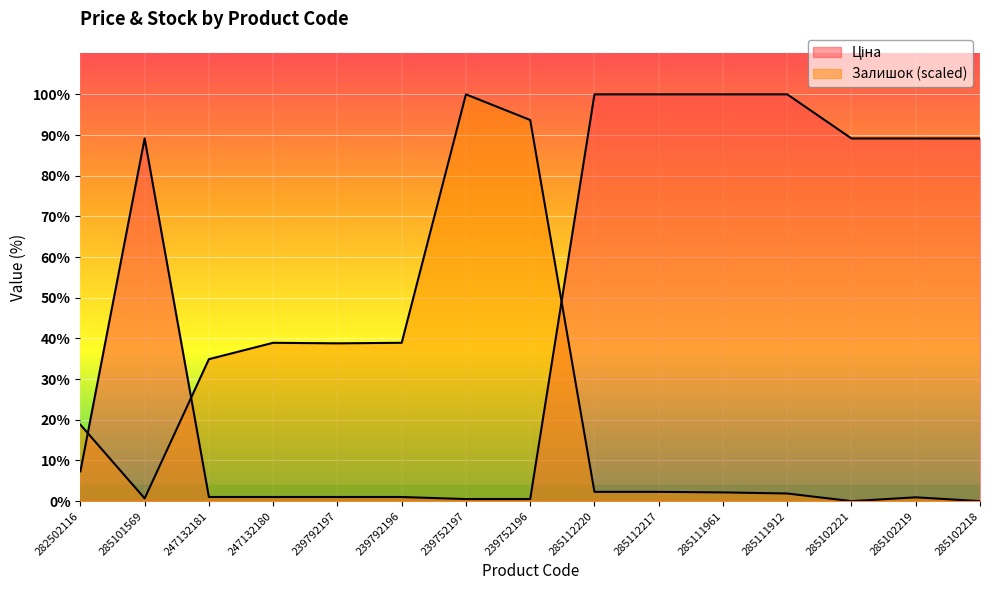

At which category is the sum across all series the highest?

285112220